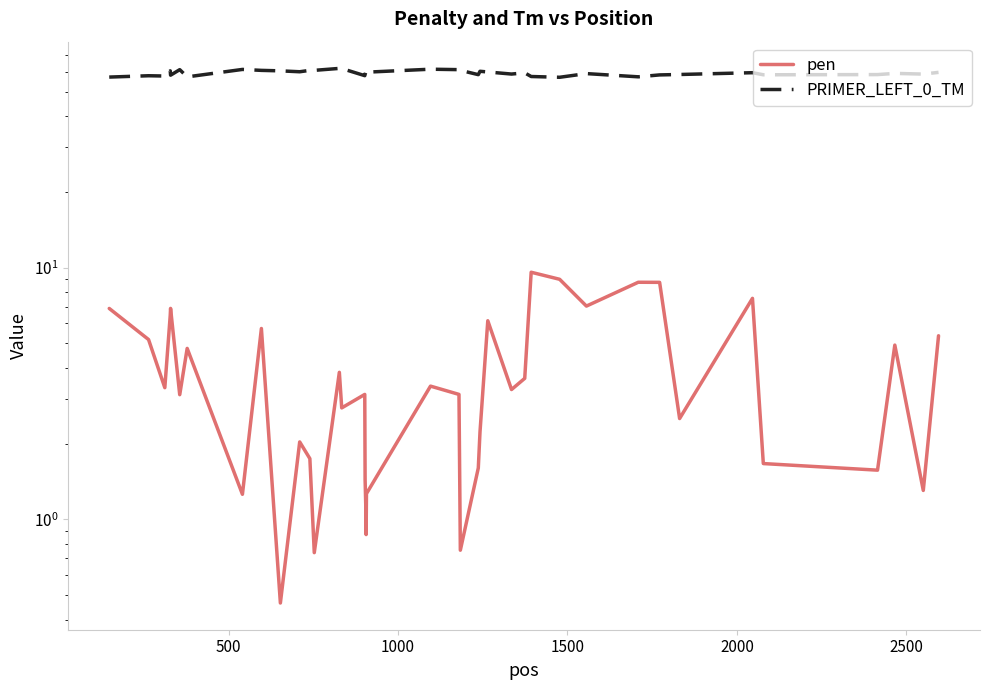

True or false: PRIMER_LEFT_0_TM has more than 2 points higher than both neighbors.

True